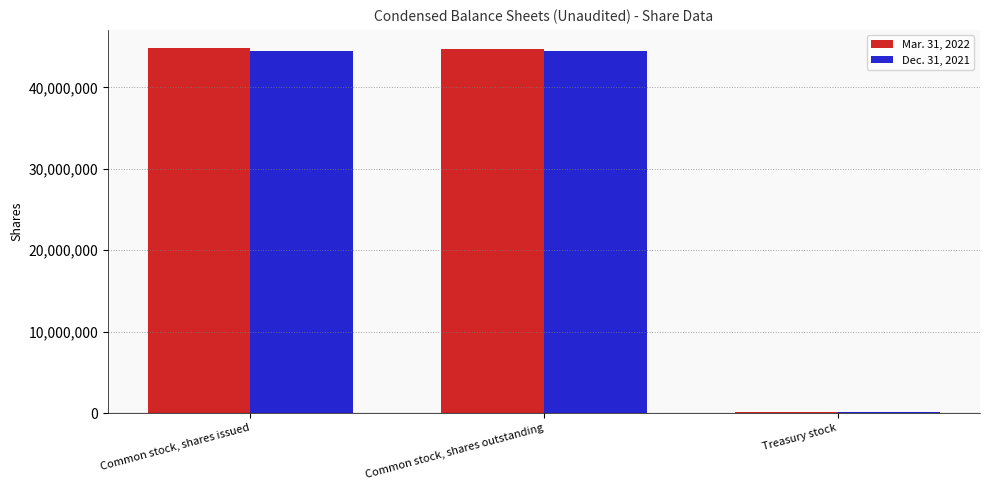

What is the approximate value of Dec. 31, 2021 at Common stock, shares outstanding, to the nearest 100?

44429700